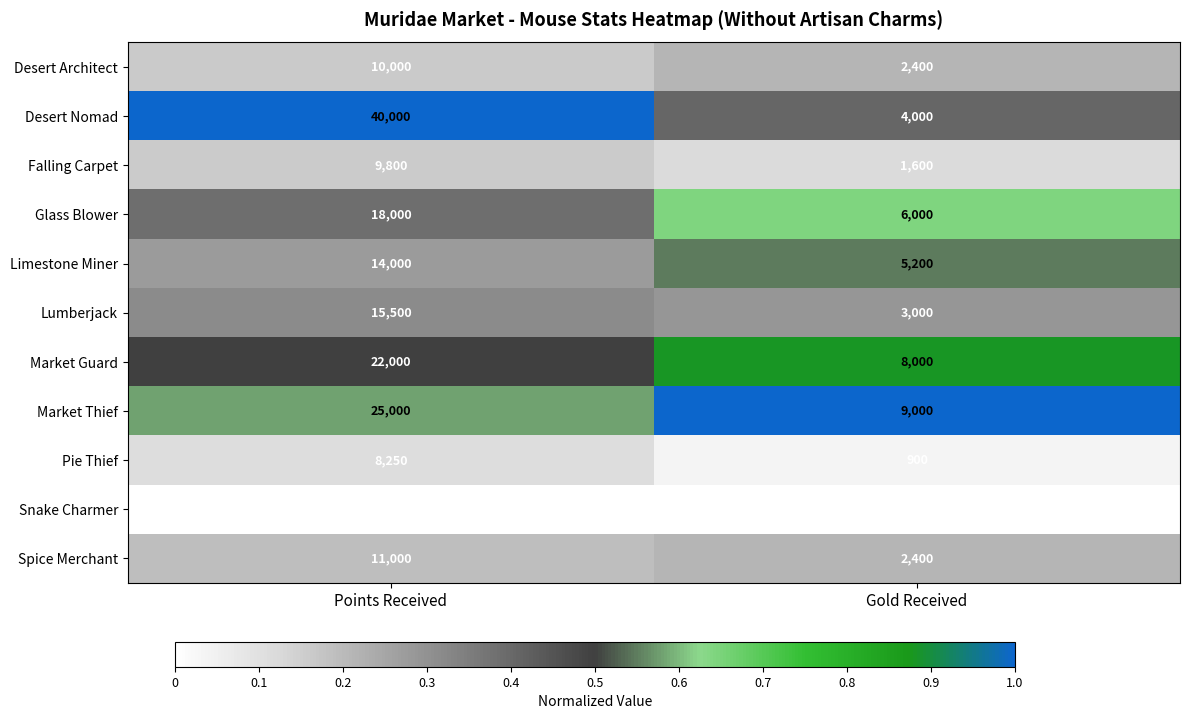

What is the difference between the Desert Architect values at Gold Received and Points Received?

7600